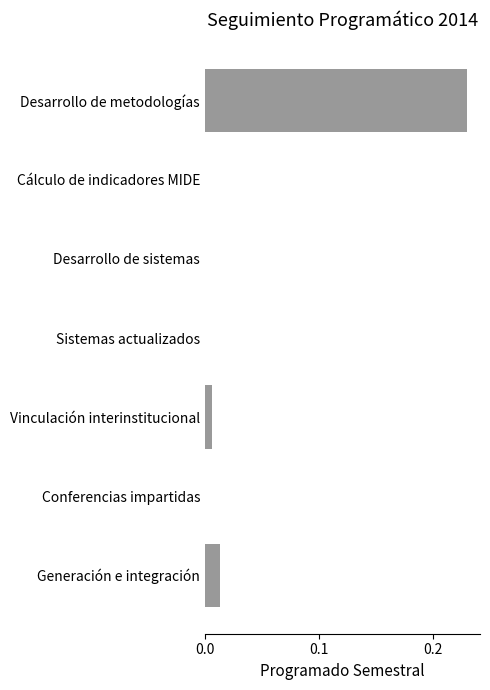

Count the number of data series in this chart.

1